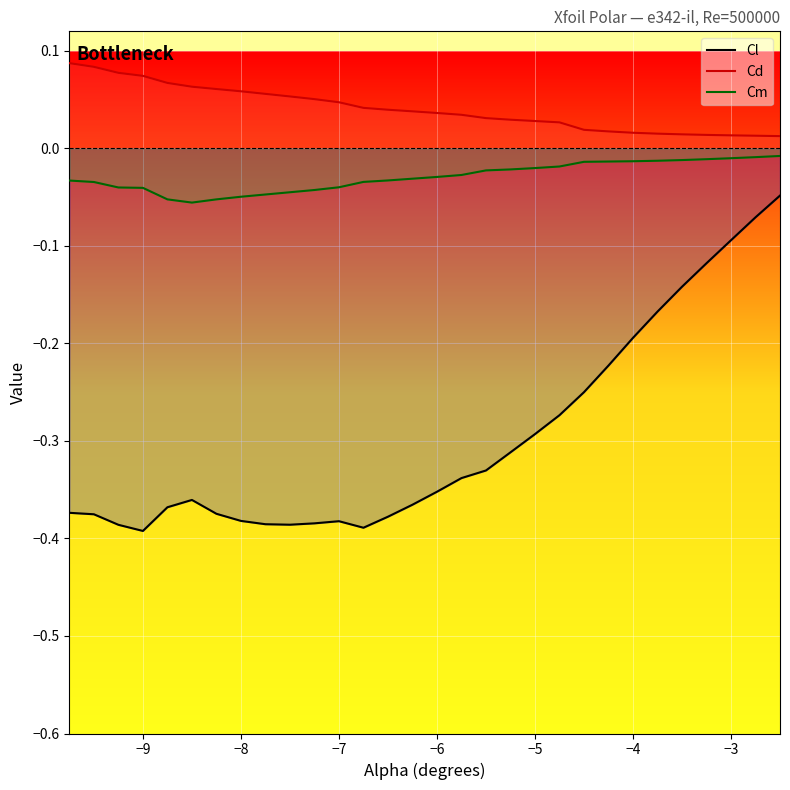

List the series in order of their overall mean, lowest first.

Cl, Cm, Cd